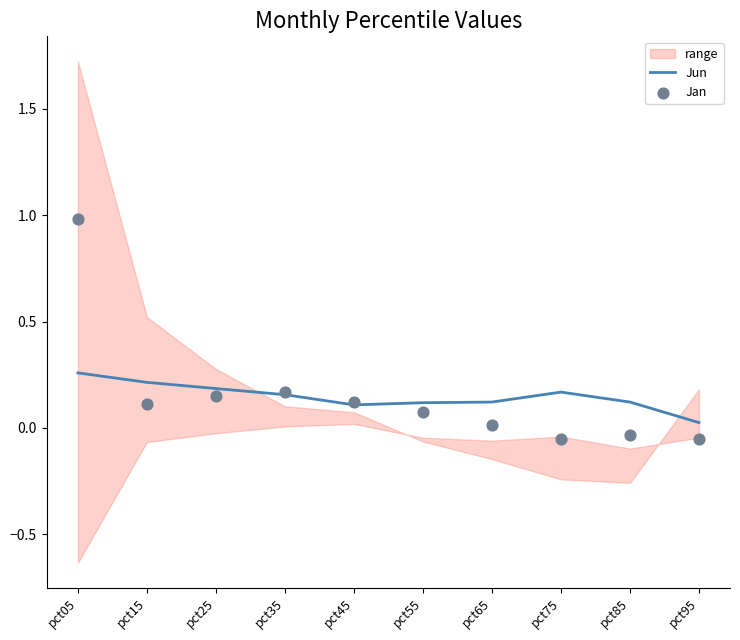

Is it true that Jun equals 0.1 at pct15?

False